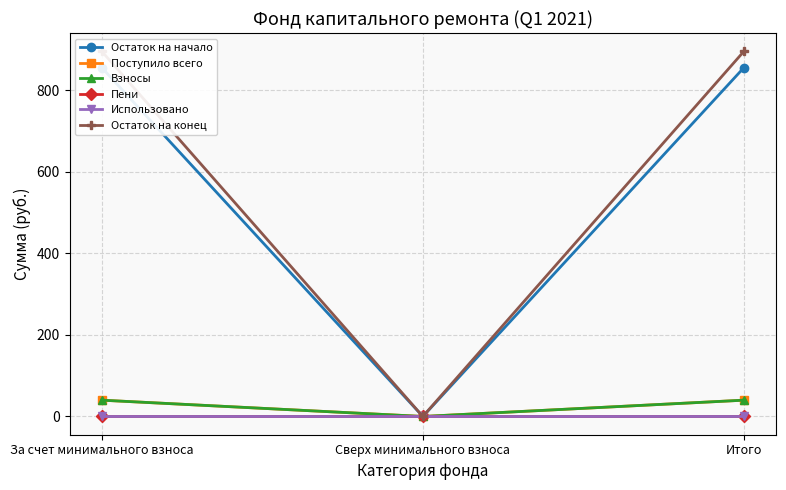

Rank the series at За счет минимального взноса from highest to lowest value.

Остаток на конец, Остаток на начало, Поступило всего, Взносы, Пени, Использовано